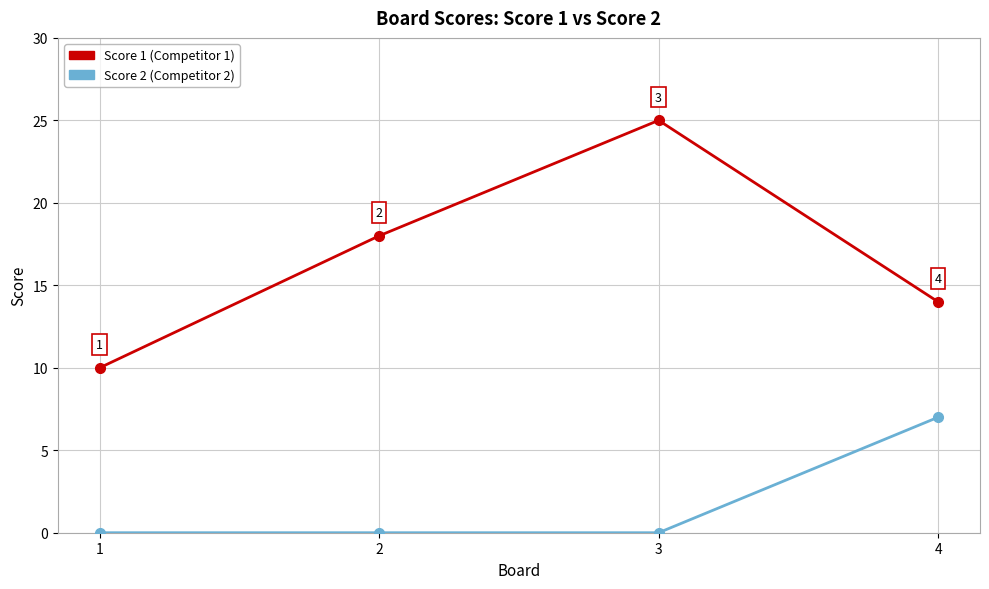

What is the maximum value shown in the chart?

25